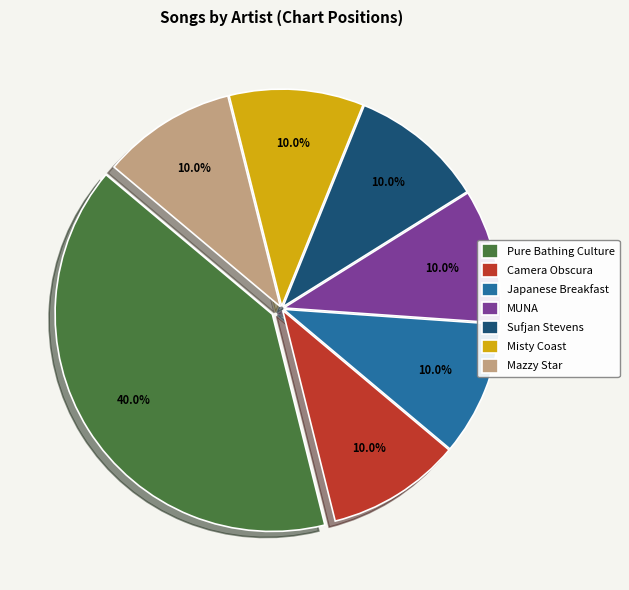

What portion of the pie excludes Mazzy Star?

90.0%